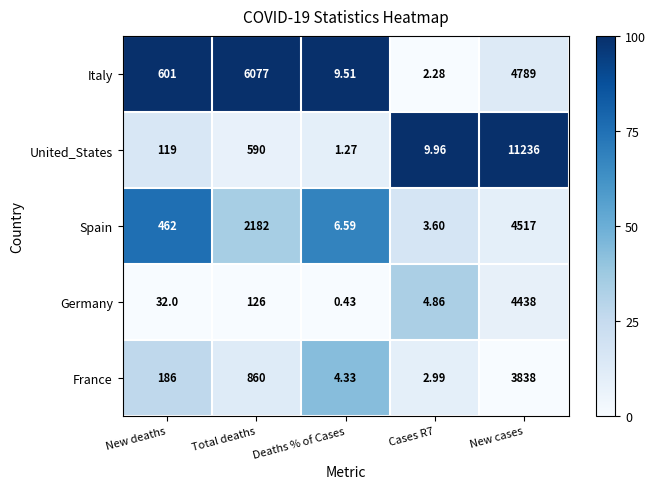

Which category has the highest value in the Spain series?

New cases